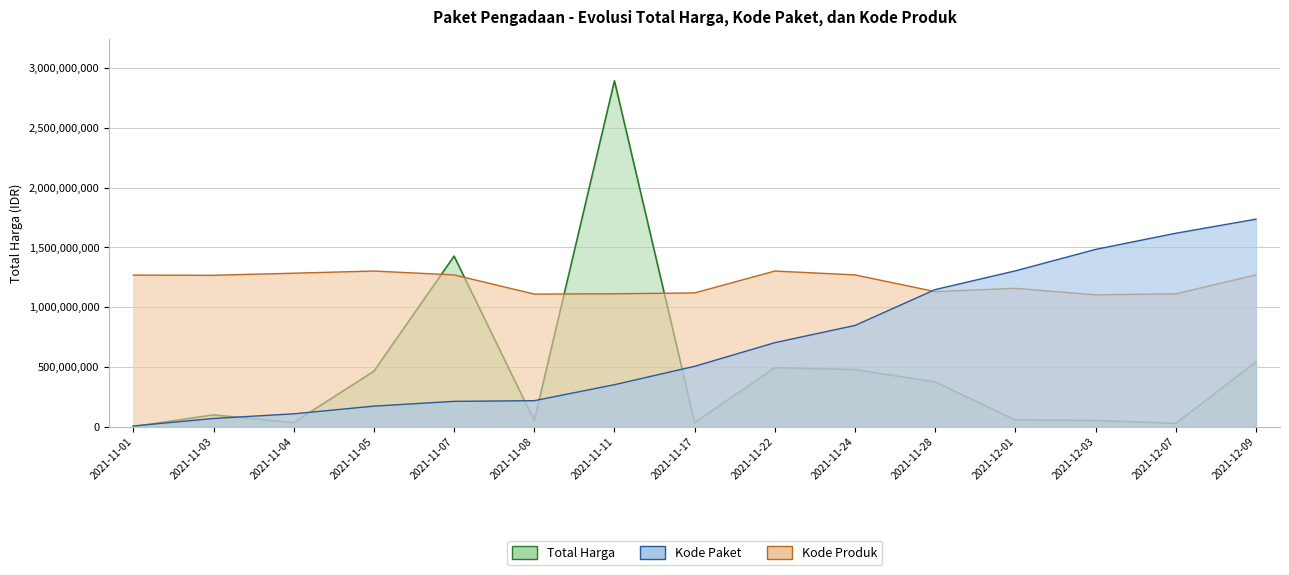

Does the chart have visible grid lines?

Yes